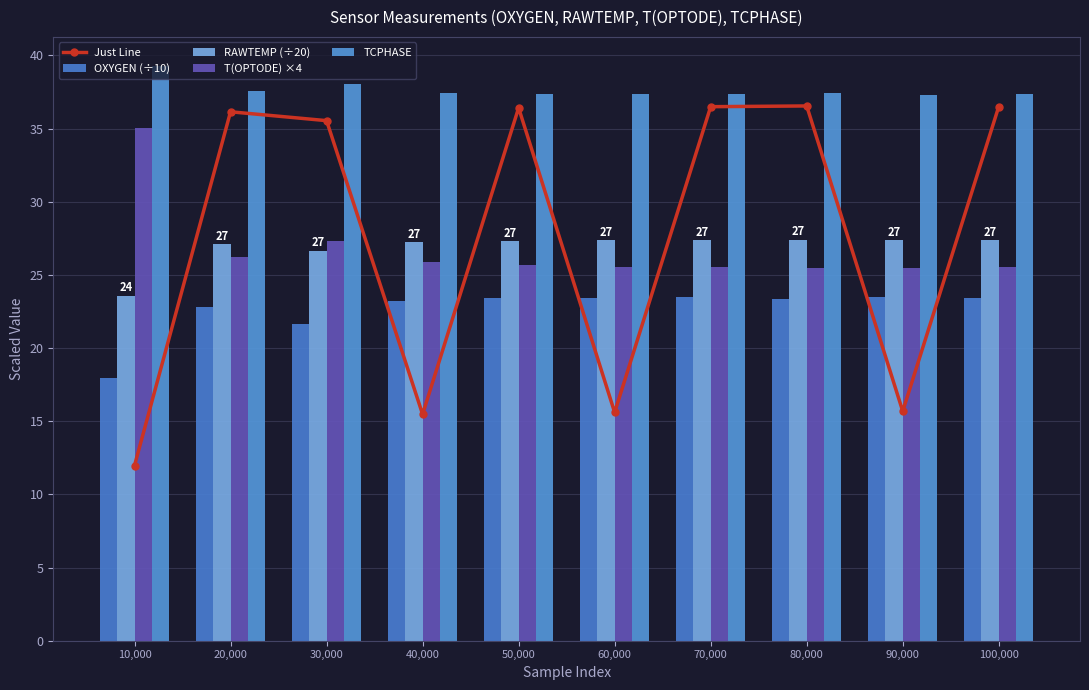

Which series has the widest spread of values?

Just Line